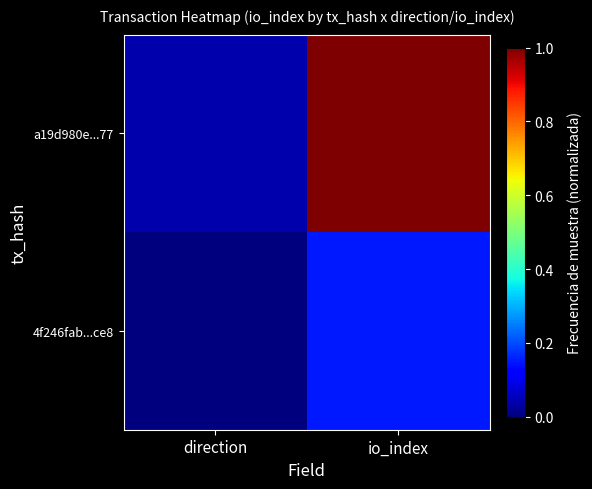

At which category is the sum across all series the highest?

io_index